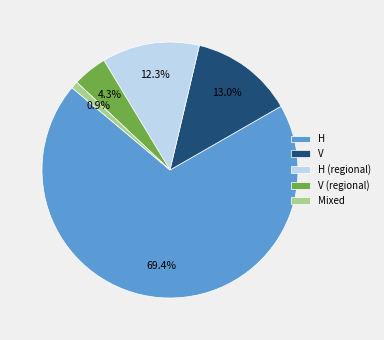

What is the majority slice?

H